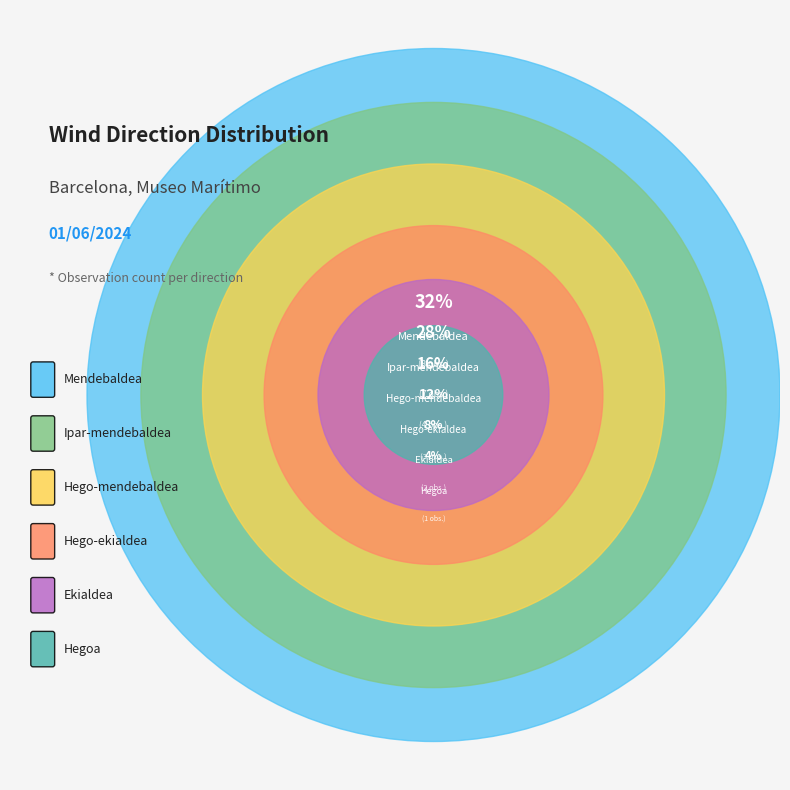

Which category has the biggest portion of the pie?

Mendebaldea